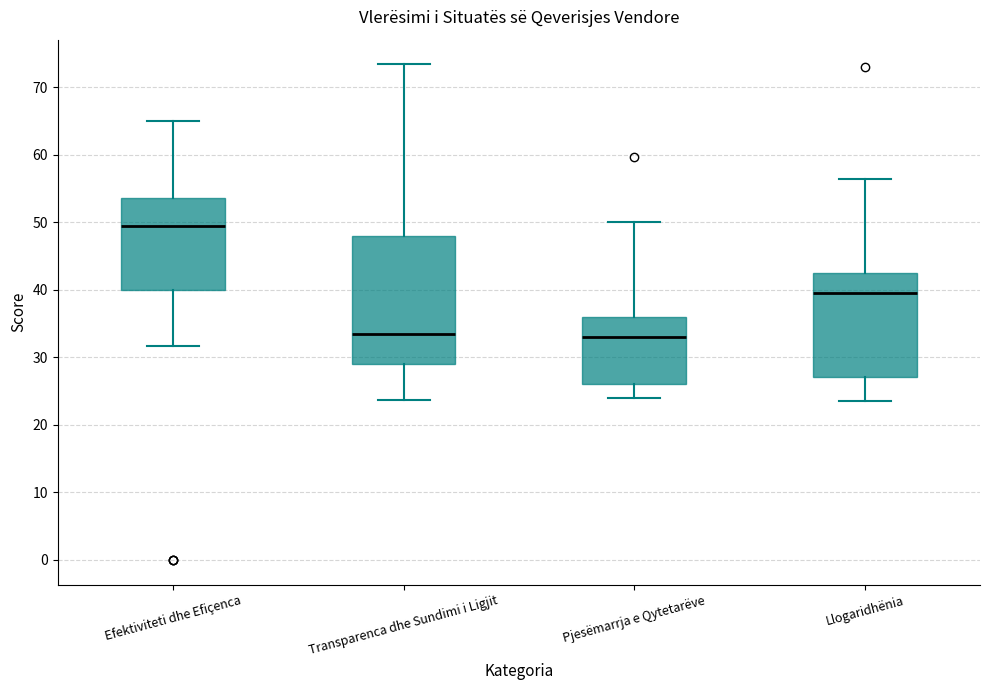

Which box has the highest median line?

Efektiviteti dhe Efiçenca